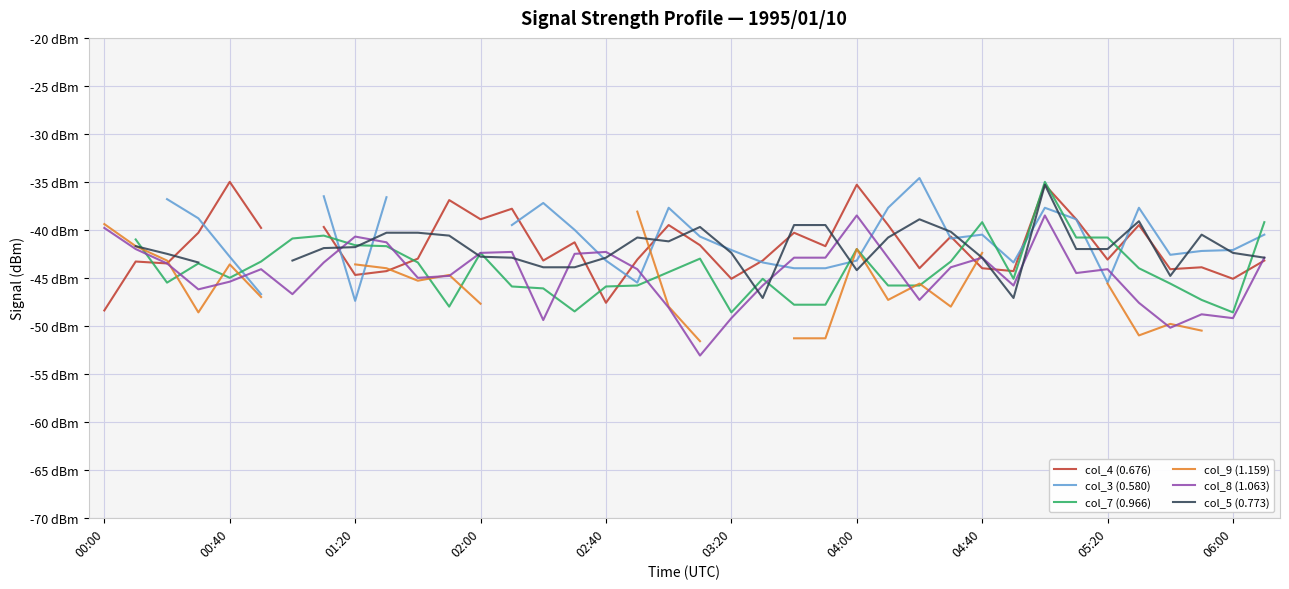

What is the smallest value displayed?

-53.1